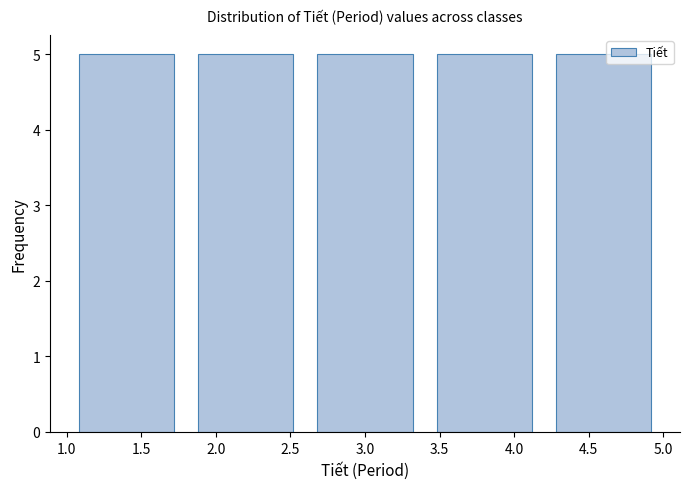

Reading left to right, list every bar in this chart as the range it spans on the x-axis followed by its height. The values are not printed on the chart, so give them approximately, as read against the axis.

1.0 to 1.8: 5
1.8 to 2.6: 5
2.6 to 3.4: 5
3.4 to 4.2: 5
4.2 to 5.0: 5